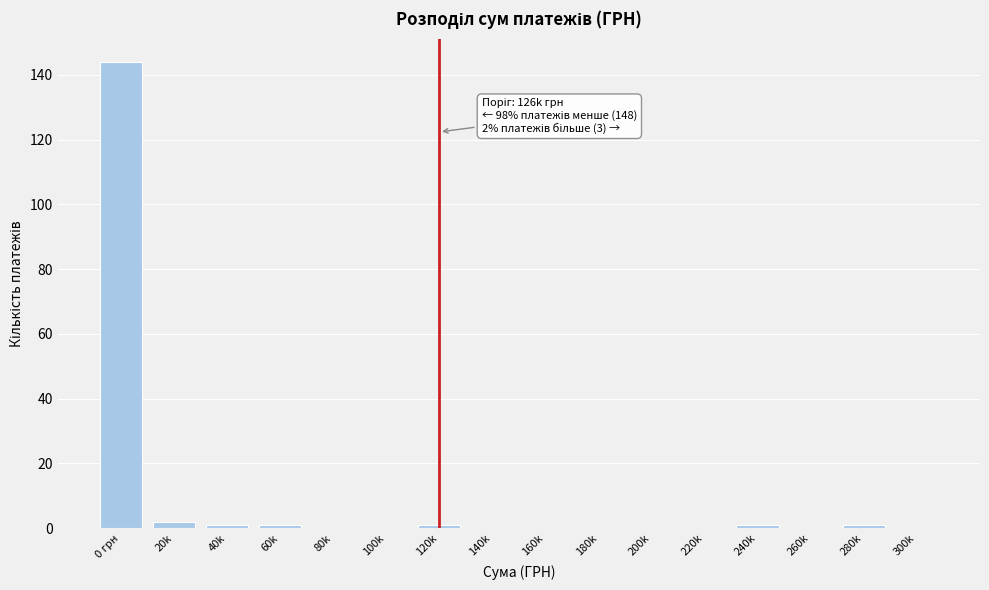

Reading left to right, list all the values displayed in this chart.

0 грн=144	20k=2	40k=1	60k=1	80k=0	100k=0	120k=1	140k=0	160k=0	180k=0	200k=0	220k=0	240k=1	260k=0	280k=1	300k=0